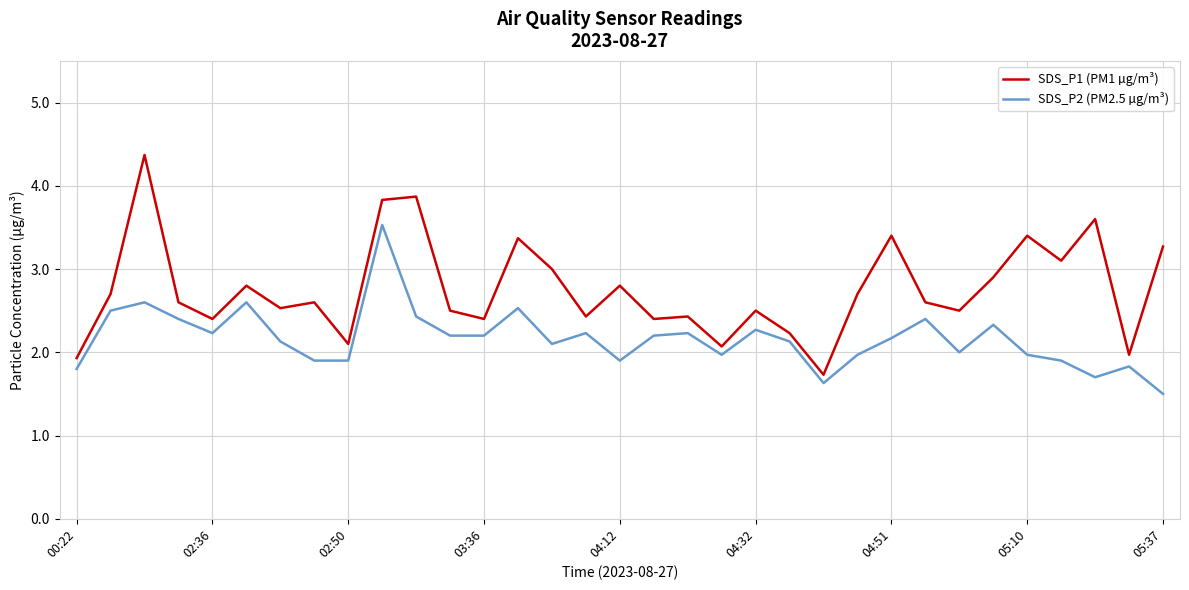

What is the minimum value shown in the chart?

1.5